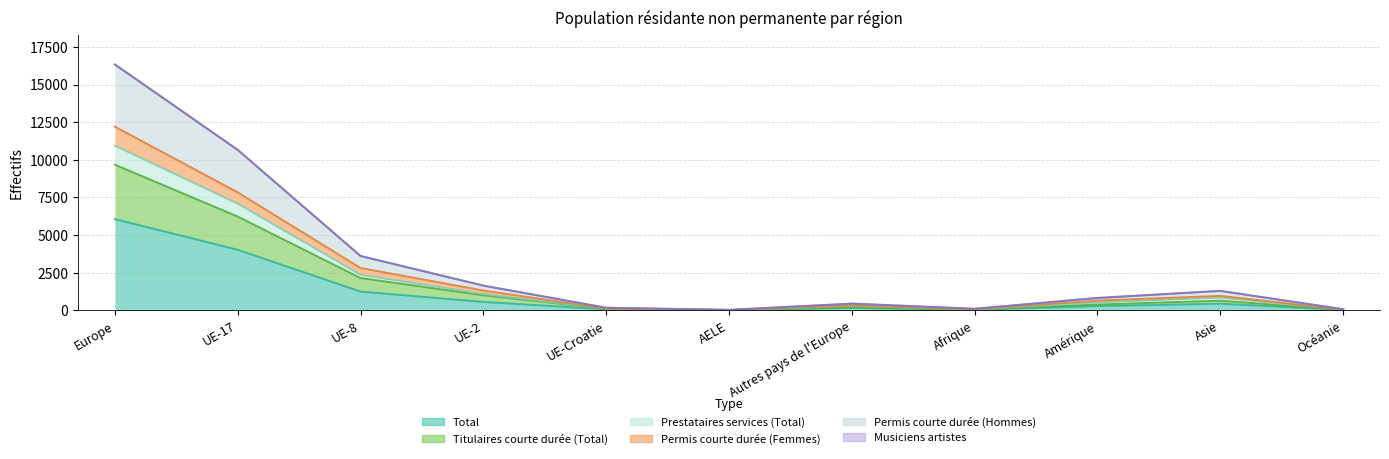

Does the chart have visible grid lines?

Yes